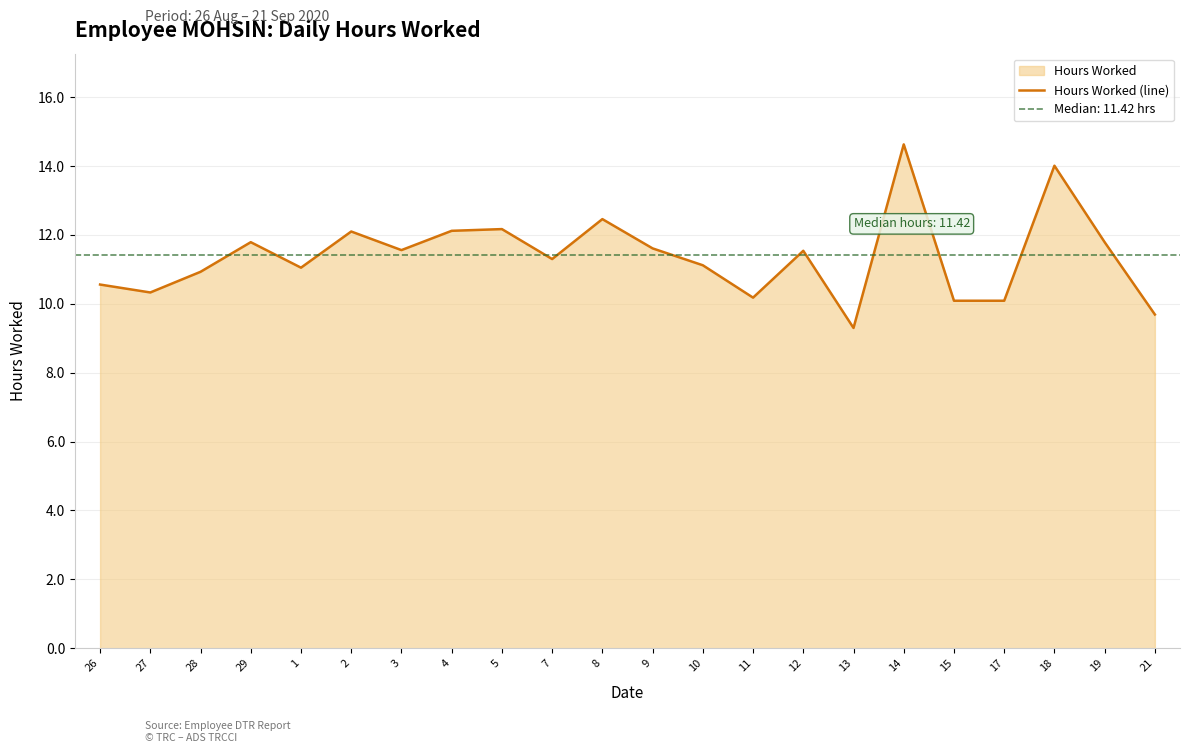

What is the maximum value shown in the chart?

14.6